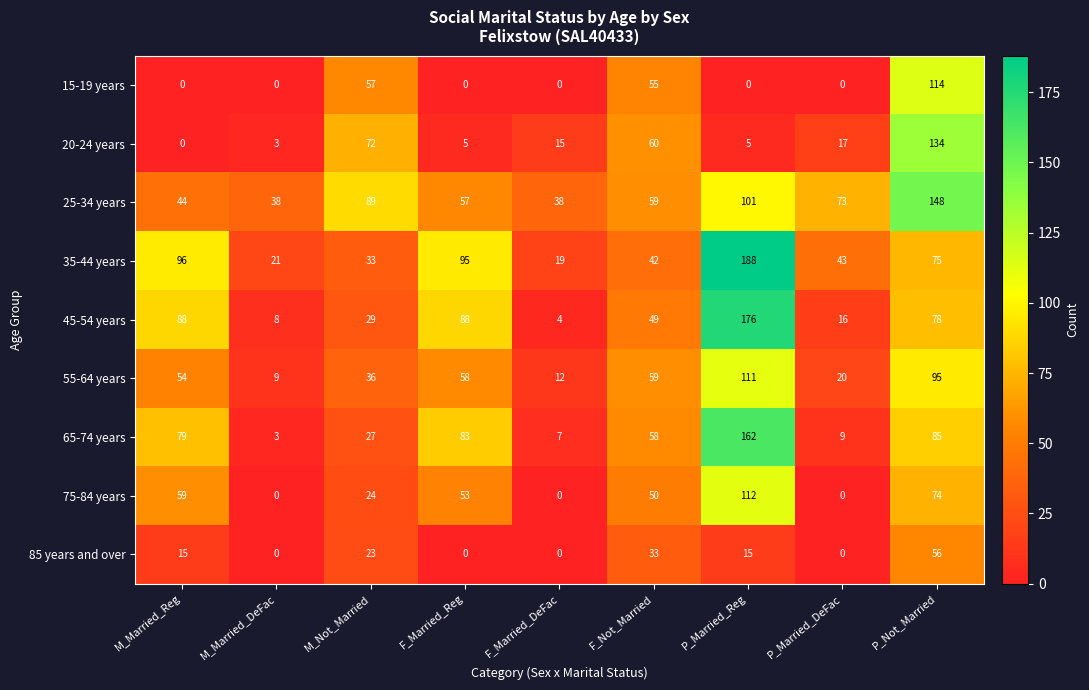

Rank the series at P_Not_Married from highest to lowest value.

25-34 years, 20-24 years, 15-19 years, 55-64 years, 65-74 years, 45-54 years, 35-44 years, 75-84 years, 85 years and over